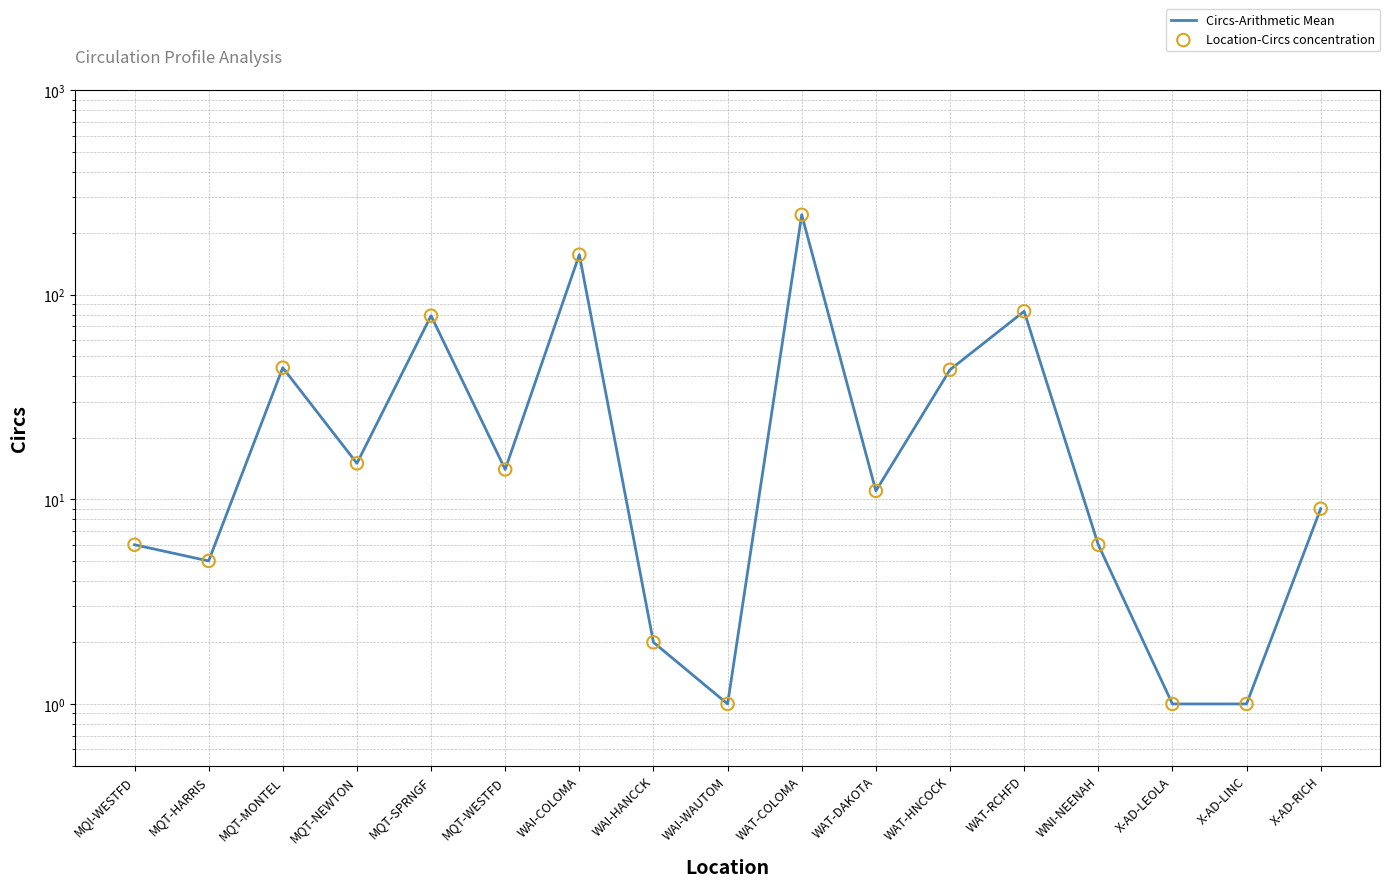

Which series contains the lowest Y value?

Circs-Arithmetic Mean